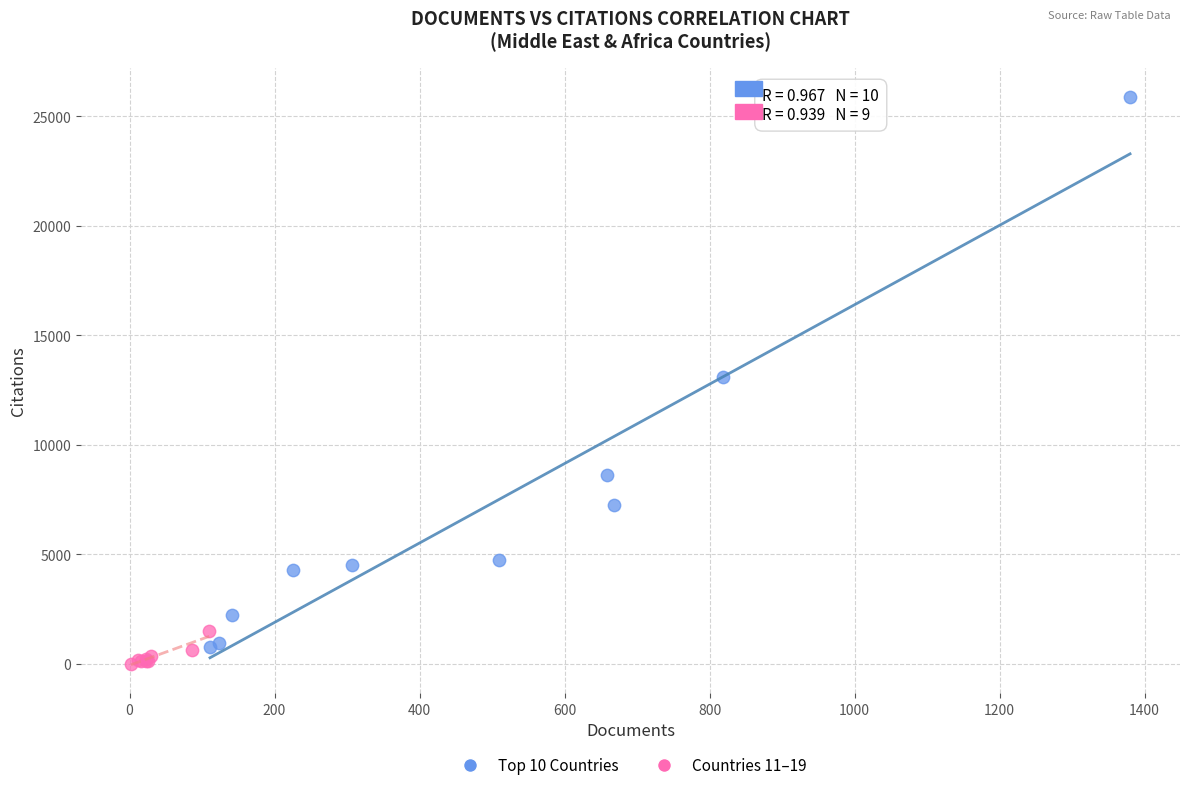

Which series has the largest Y range (max minus min)?

Top 10 Countries